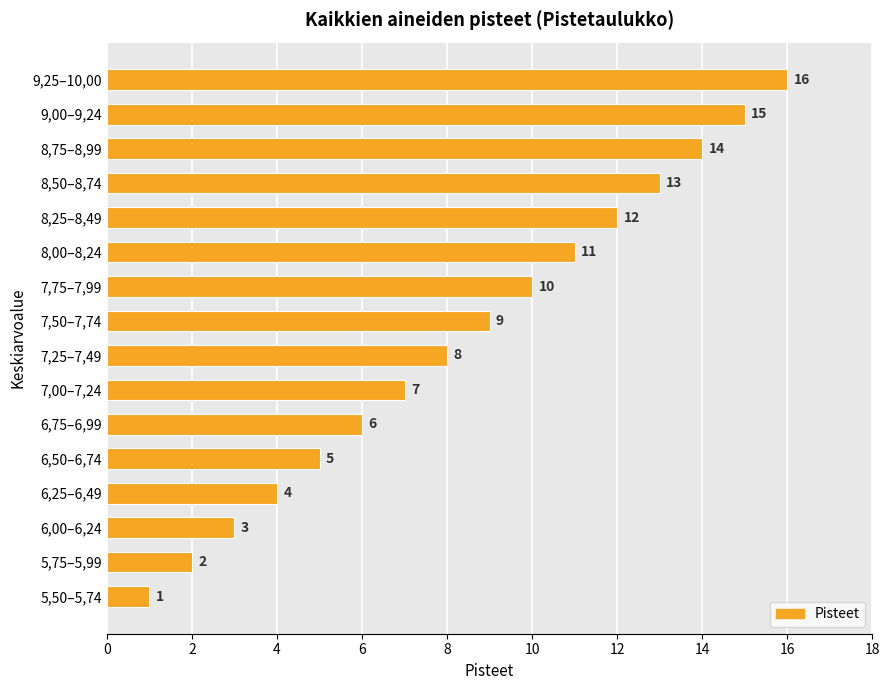

The chart shows a value of 3 at 6,50–6,74. True or false?

False